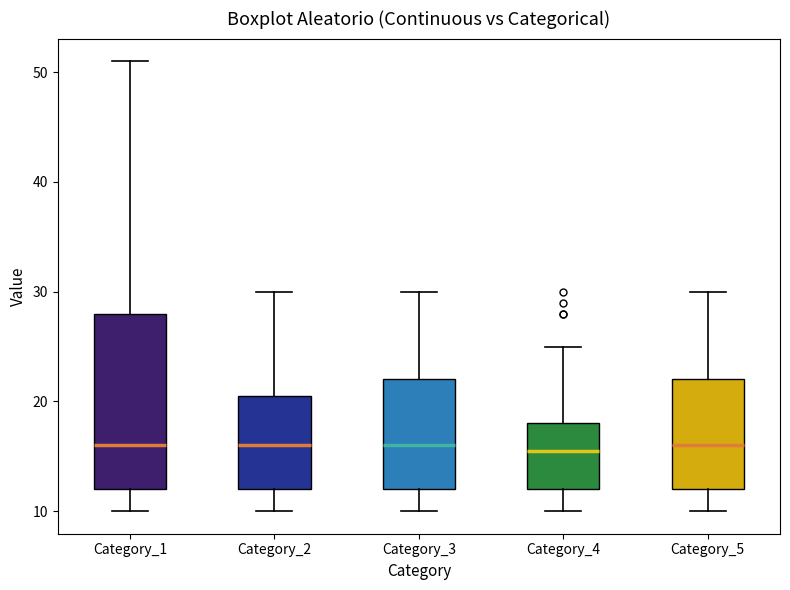

Reading left to right, read every box against the y-axis: the position of its median line, the range the box covers, and the ends of its whiskers. The values are not printed on the chart, so give them approximately, as read against the axis.

Category_1: median 16, box 12 to 28, whiskers 10 to 51
Category_2: median 16, box 12 to 21, whiskers 10 to 30
Category_3: median 16, box 12 to 22, whiskers 10 to 30
Category_4: median 16, box 12 to 18, whiskers 10 to 25
Category_5: median 16, box 12 to 22, whiskers 10 to 30